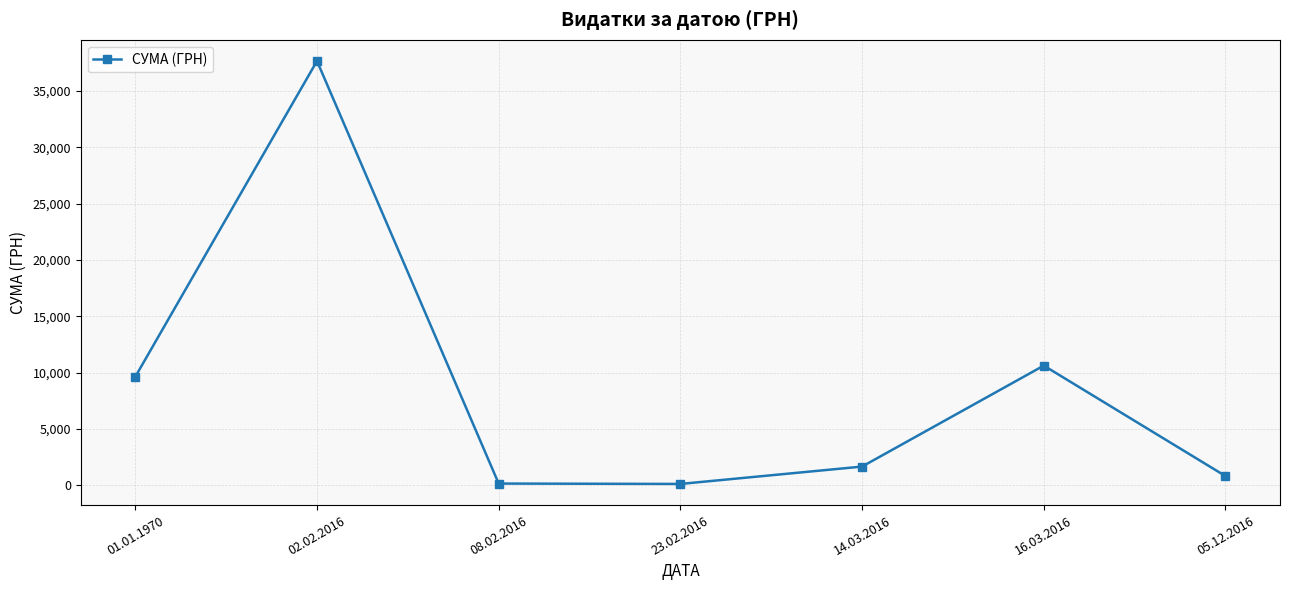

True or false: the data has more than 0 interior local peaks.

True